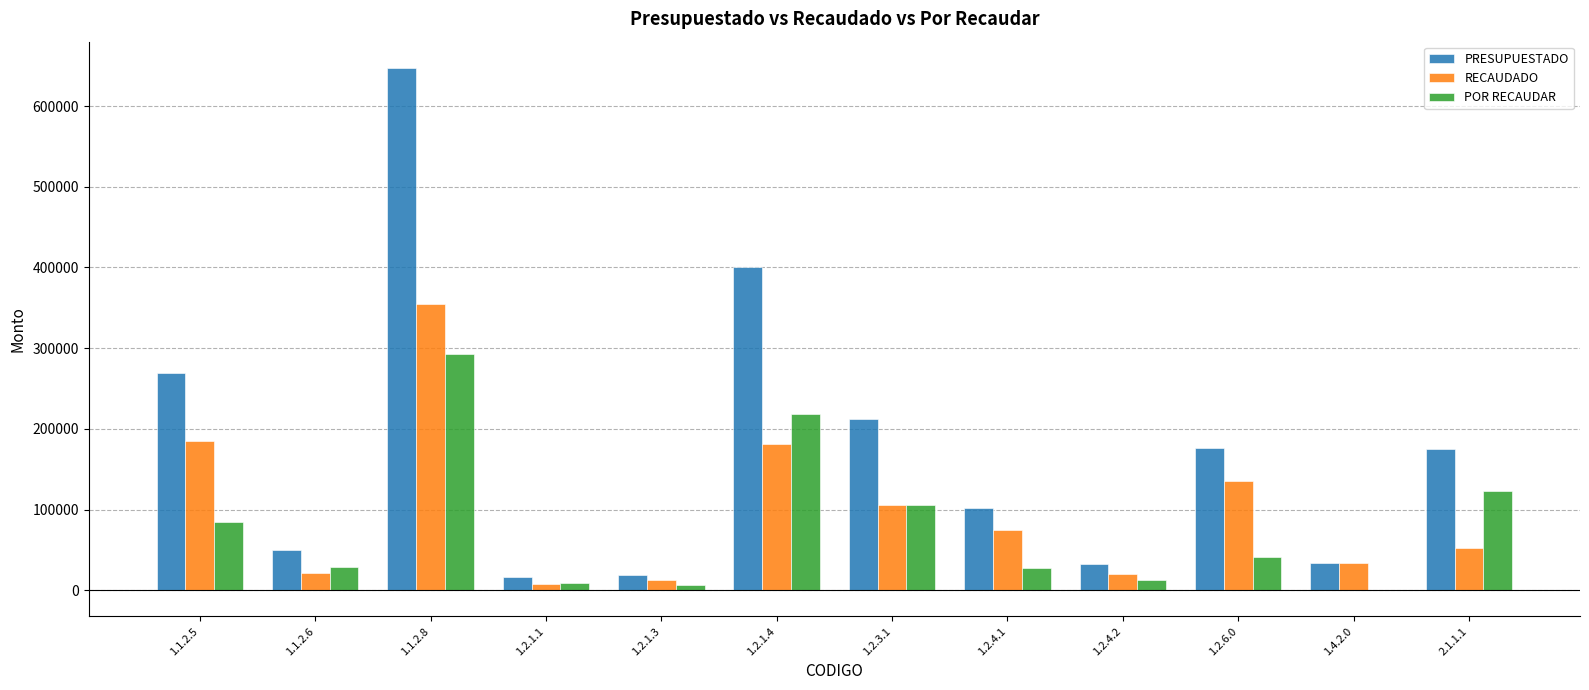

What is the sum of all POR RECAUDAR values?

950042.9